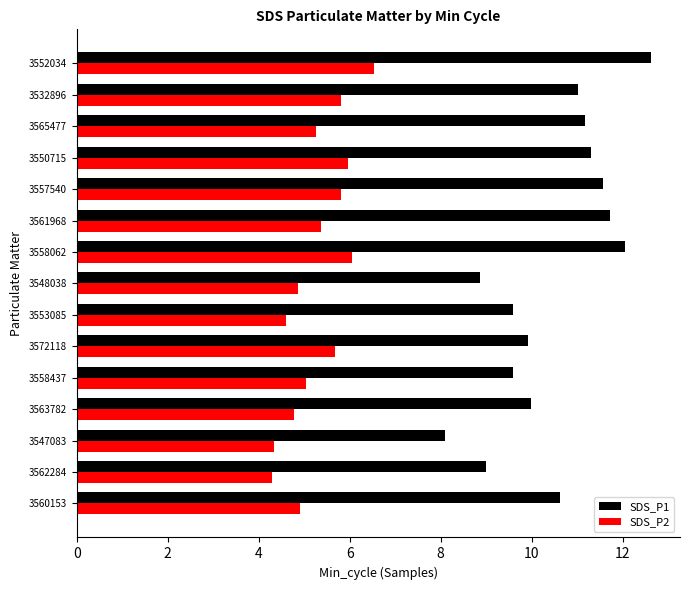

What is the minimum value for SDS_P2?

4.3